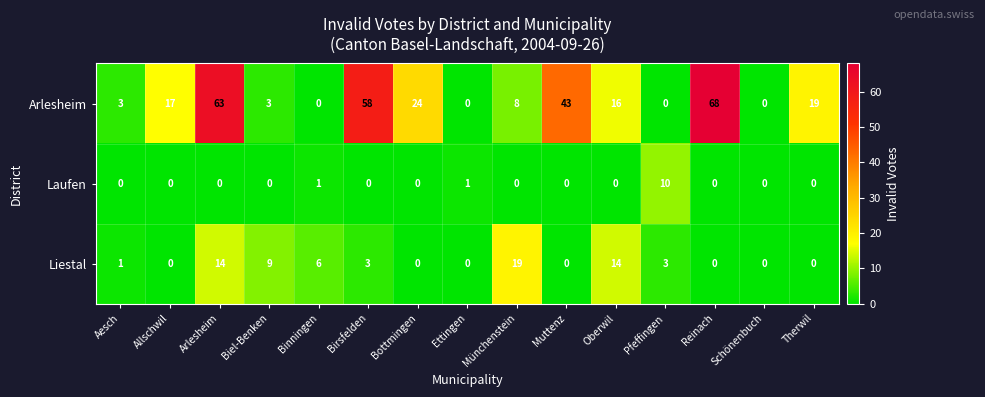

Which series has the largest total across all categories?

Arlesheim